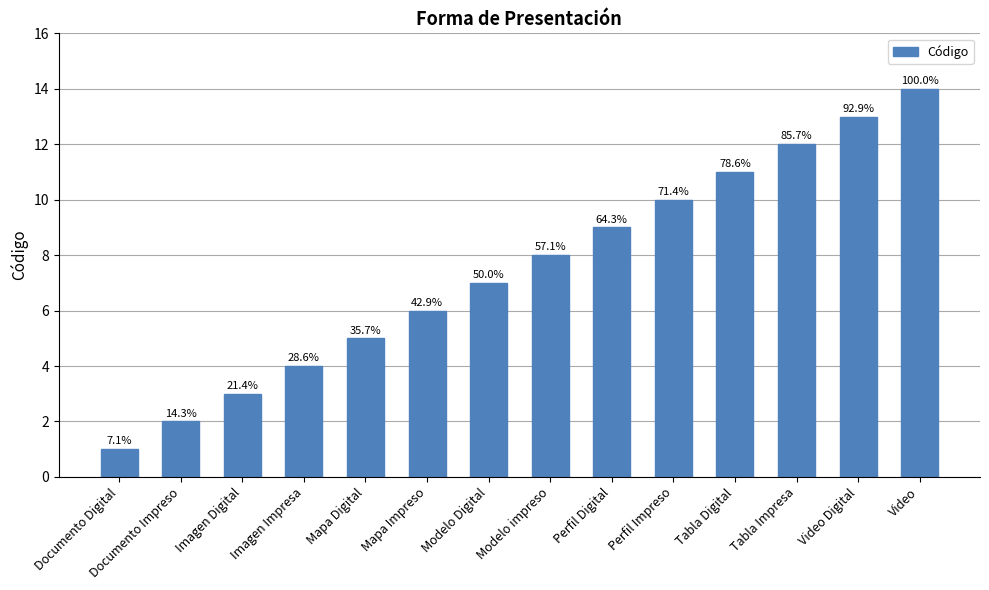

What is the greatest value displayed?

14